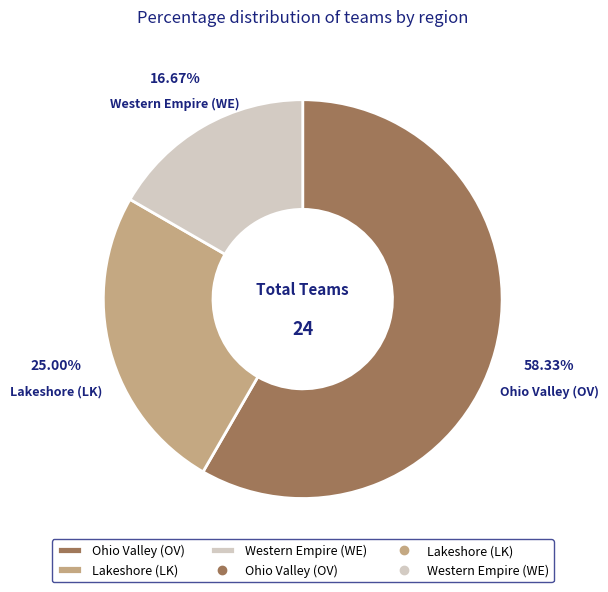

To the nearest percent, what is the difference between the Ohio Valley (OV) and Lakeshore (LK) slice percentages?

33%